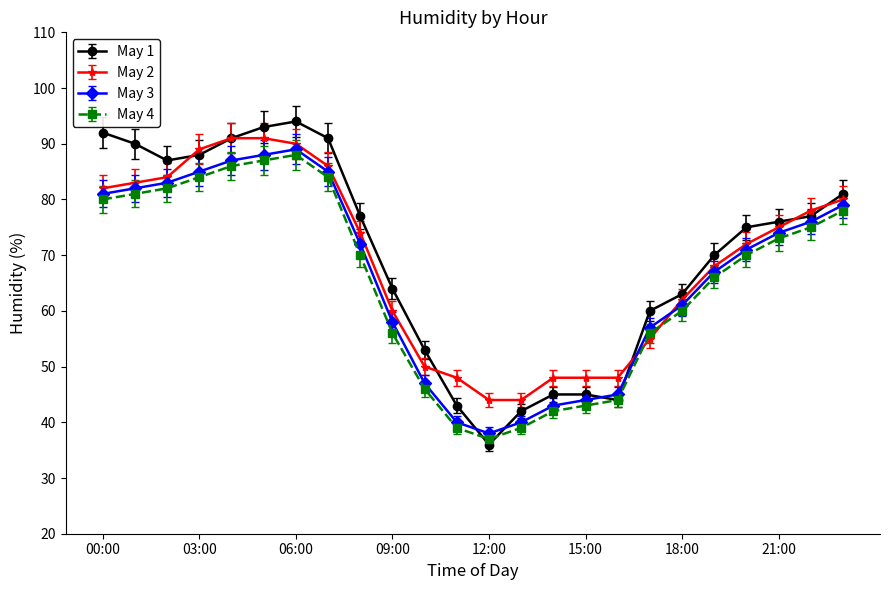

After their last crossing, which series has the higher values: May 4 or May 2?

May 2